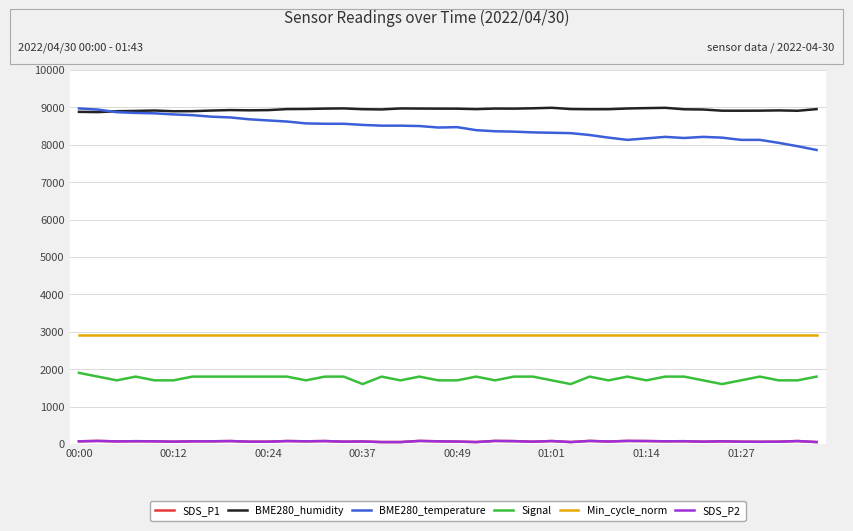

Does the chart have visible grid lines?

Yes